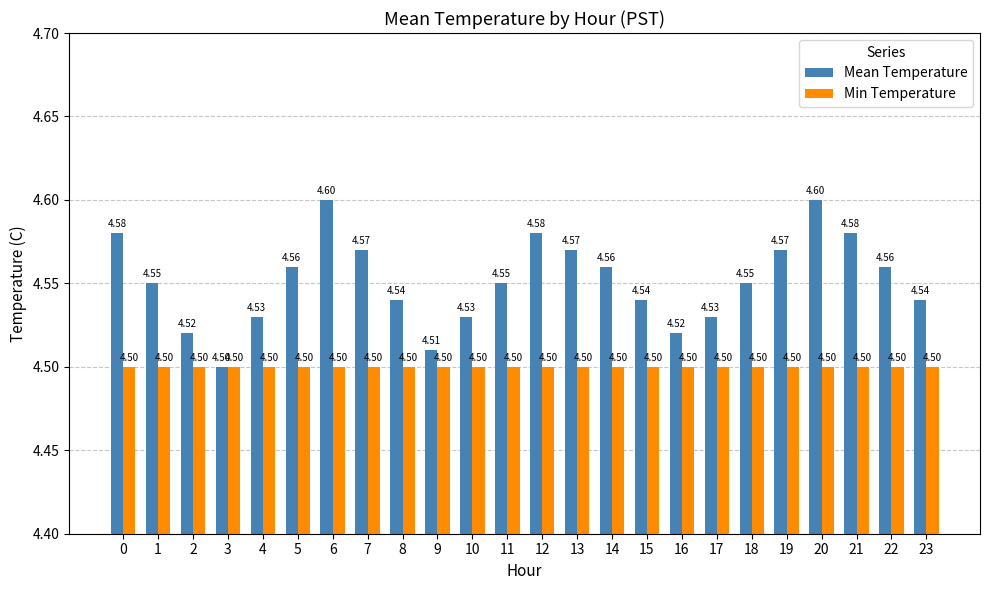

Which series has the widest spread of values?

Mean Temperature